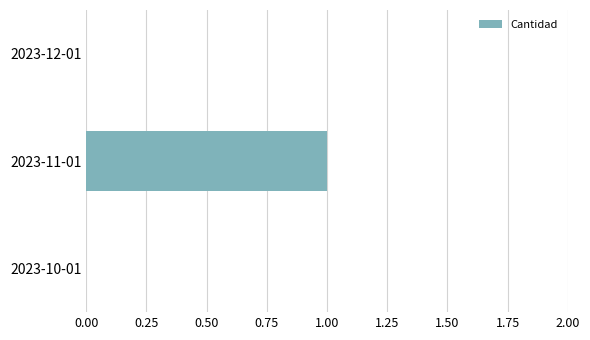

How many categories are shown in the chart?

3